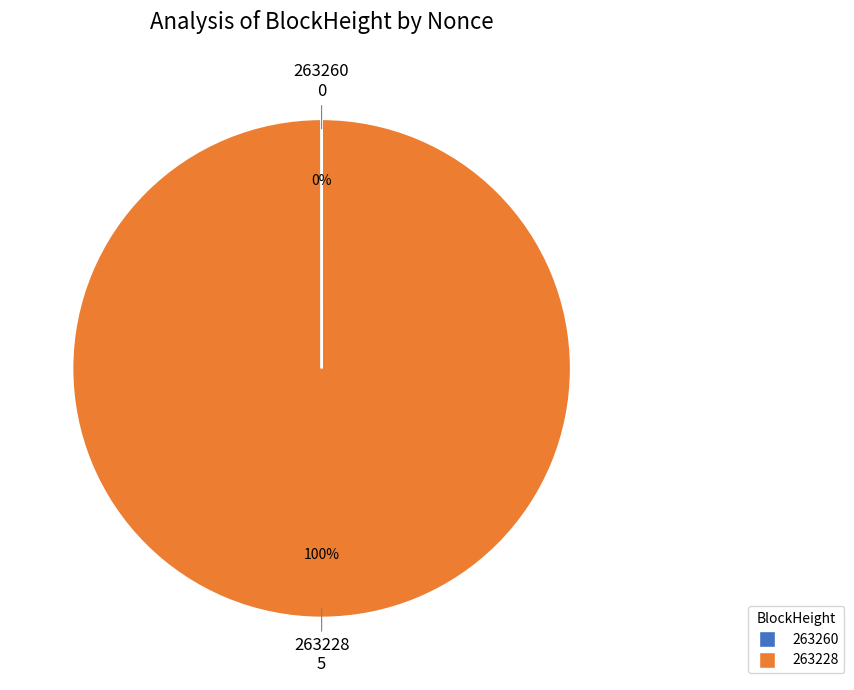

To the nearest percent, what is the difference between the largest and smallest slice percentages?

100%